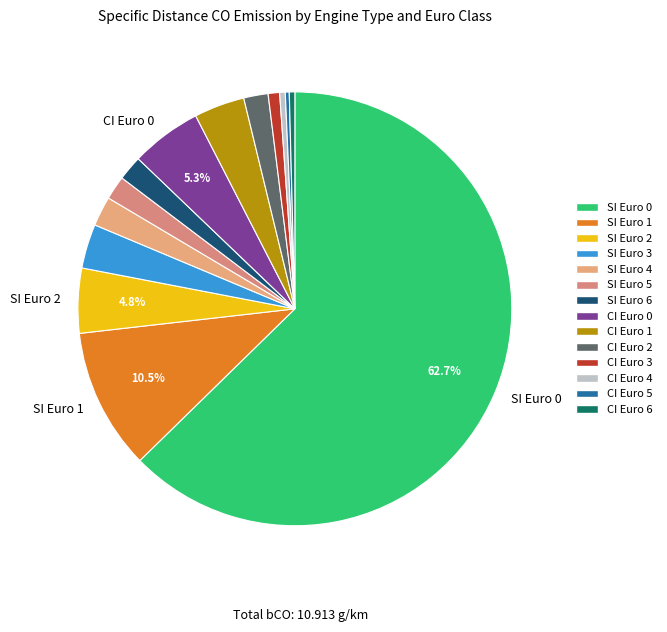

Rank the categories by value from highest to lowest.

SI Euro 0, SI Euro 1, CI Euro 0, SI Euro 2, CI Euro 1, SI Euro 3, SI Euro 4, SI Euro 6, CI Euro 2, SI Euro 5, CI Euro 3, CI Euro 4, CI Euro 6, CI Euro 5